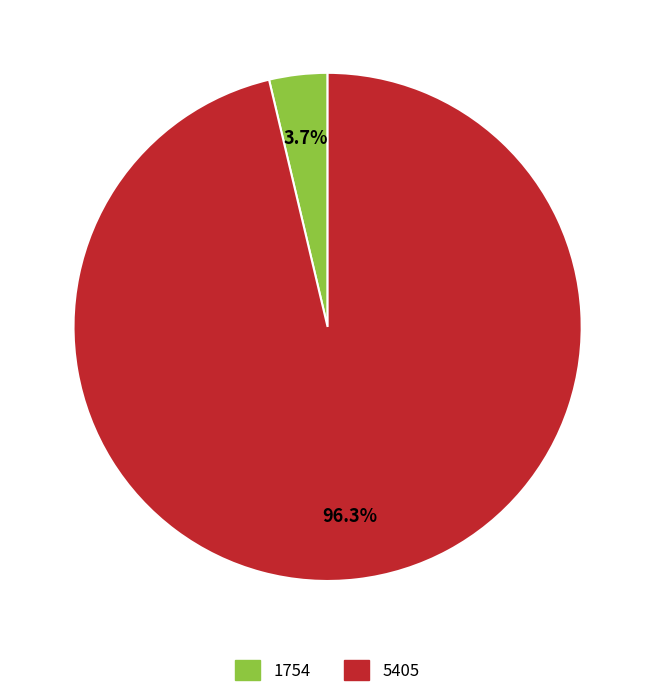

Combined, do 1754 and 5405 account for over 50%?

Yes